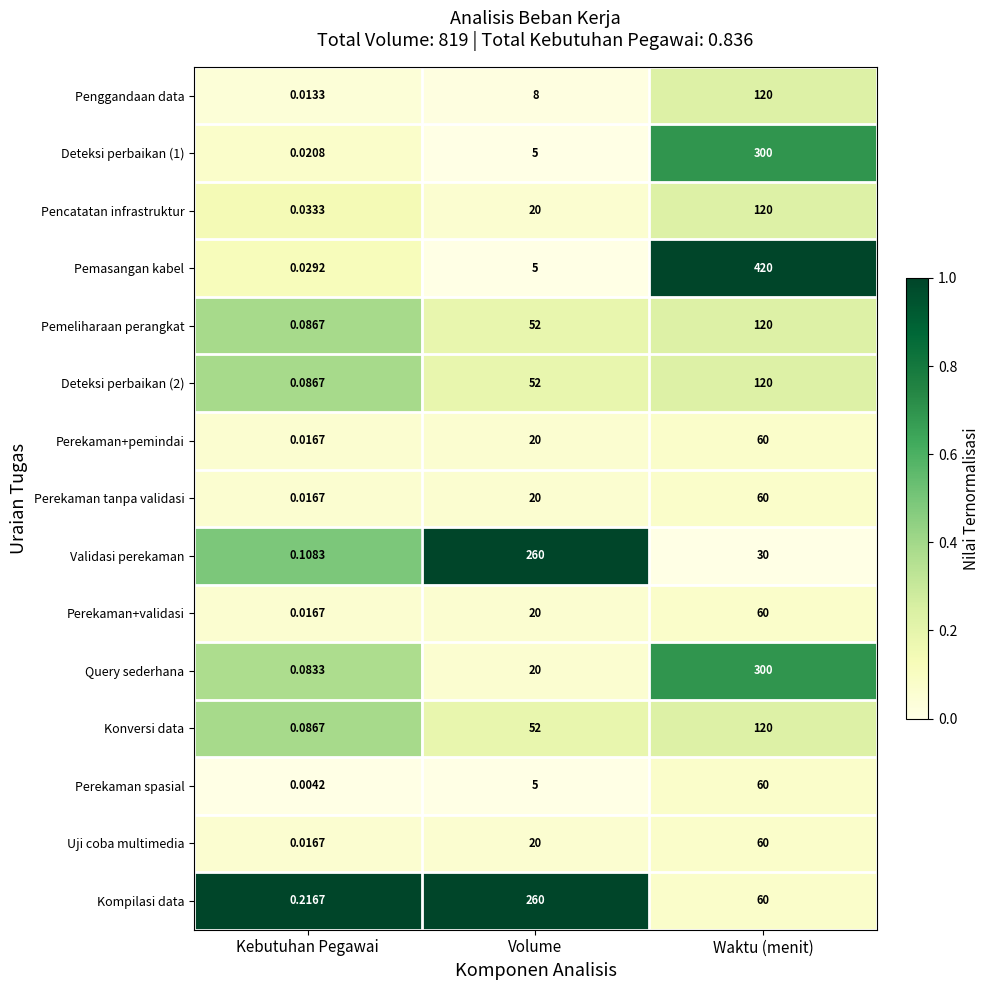

Where is Perekaman+pemindai nearest to the value 30?

Volume